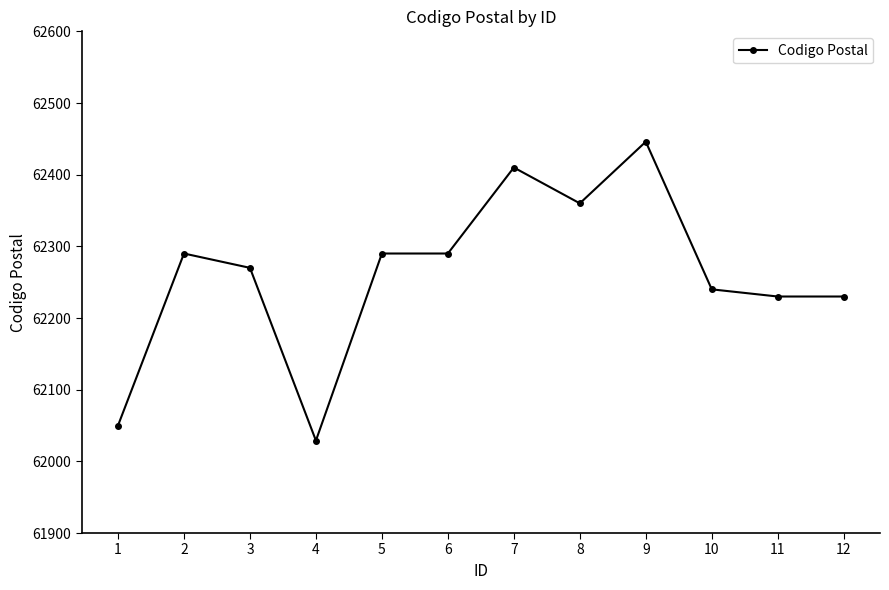

At which category does the chart reach its peak across all series?

9